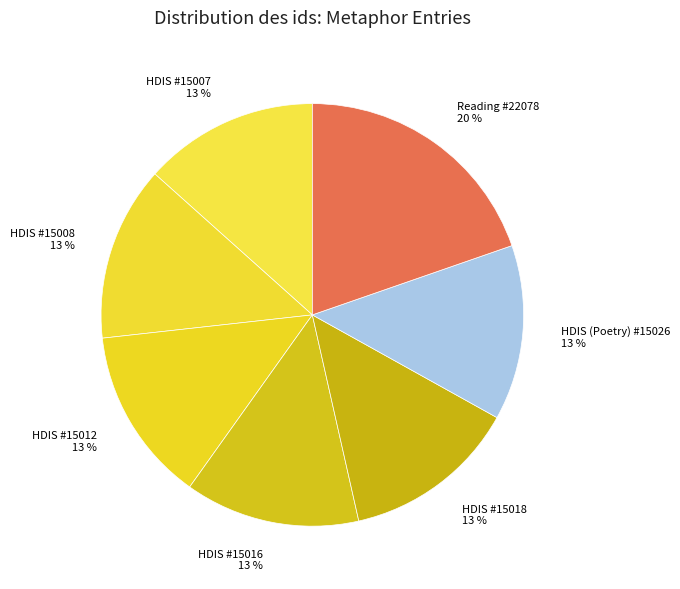

Is the sum of HDIS #15008 13 % and HDIS #15007 13 % greater than half?

No